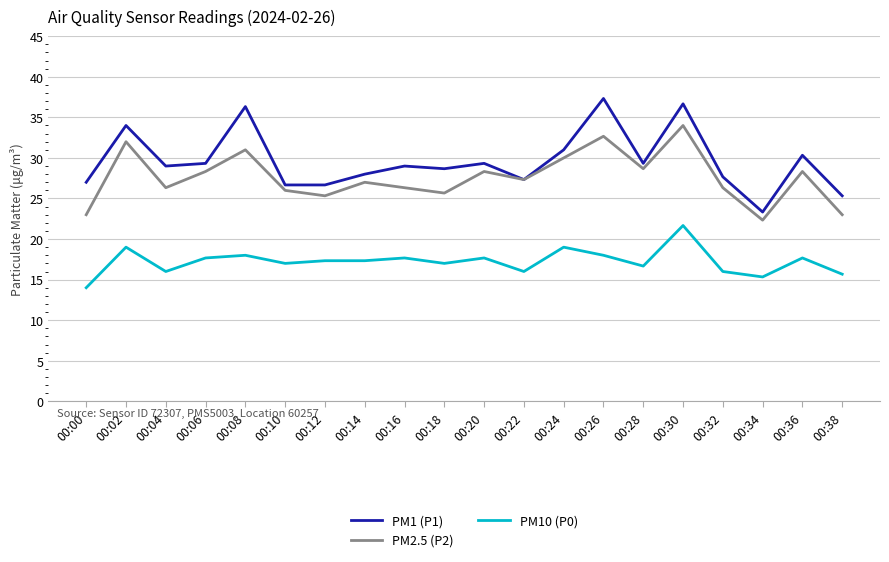

The PM10 (P0) series shows 21.2 at 00:04. True or false?

False